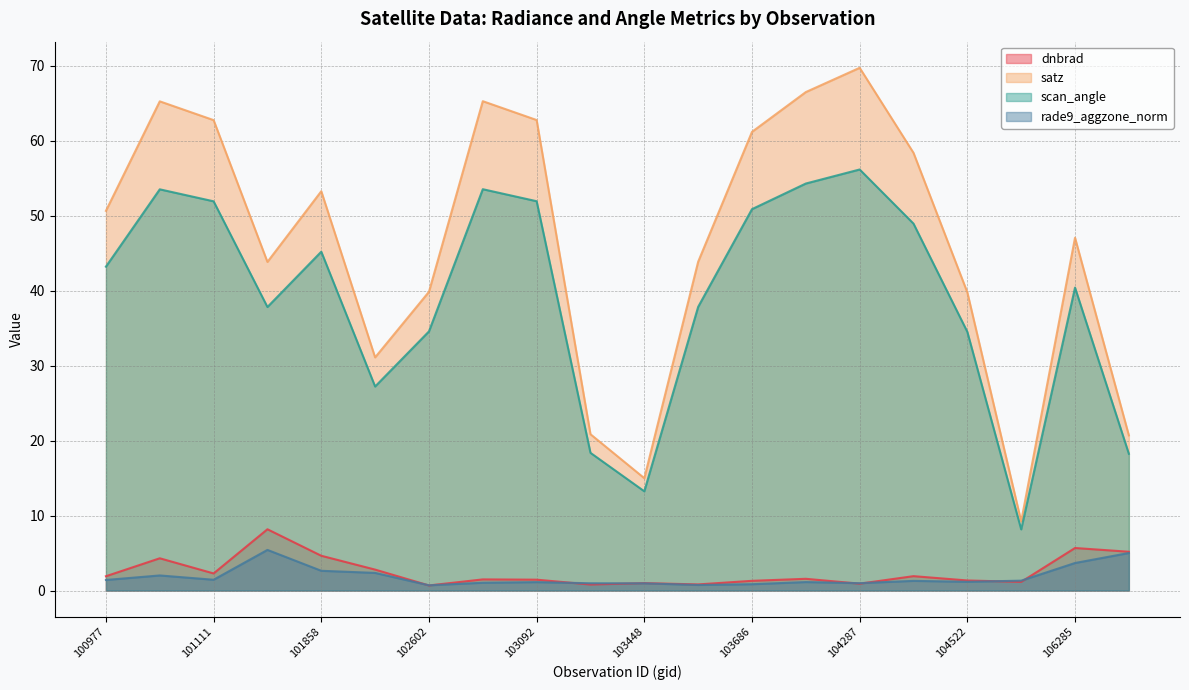

How many interior local valleys does the satz series have?

4